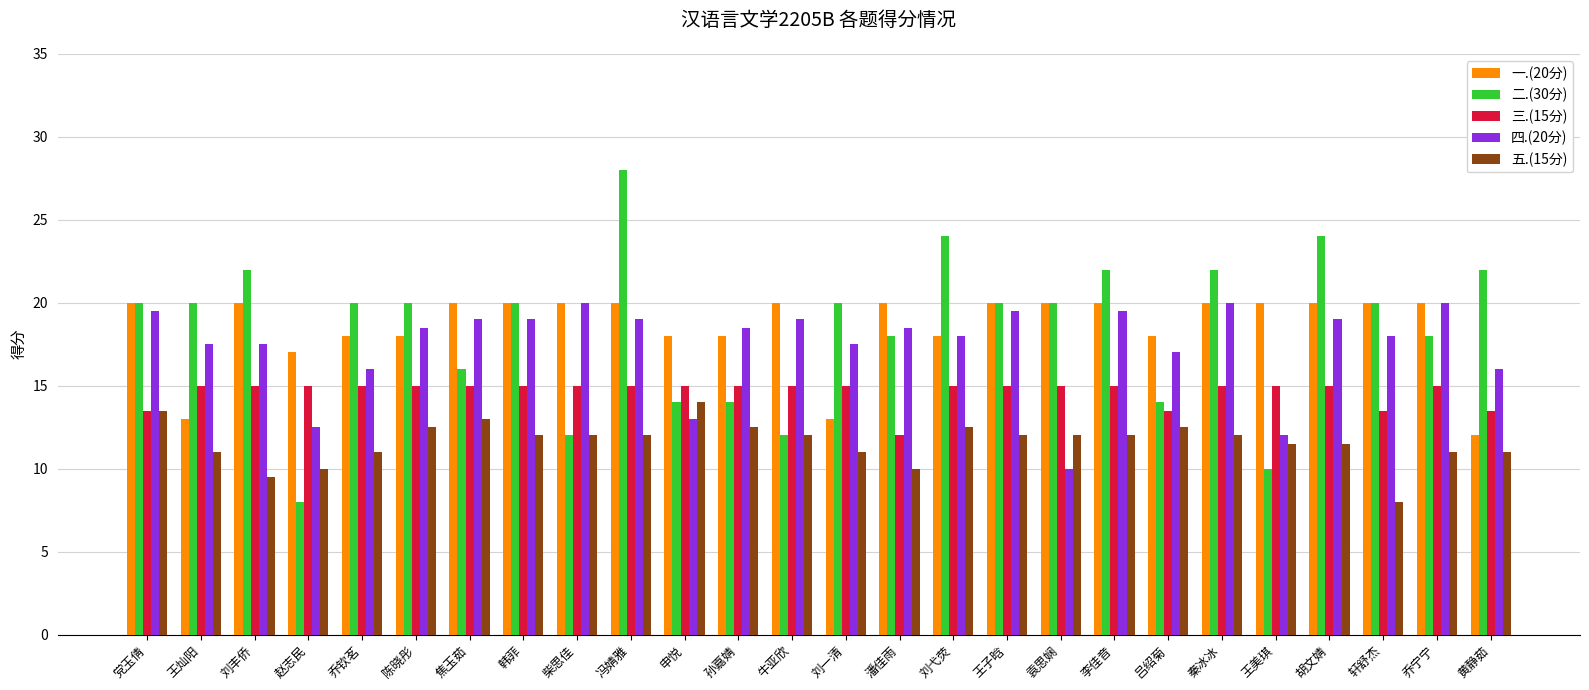

What is the difference between the second highest and minimum values in the 五.(15分) series?

5.5